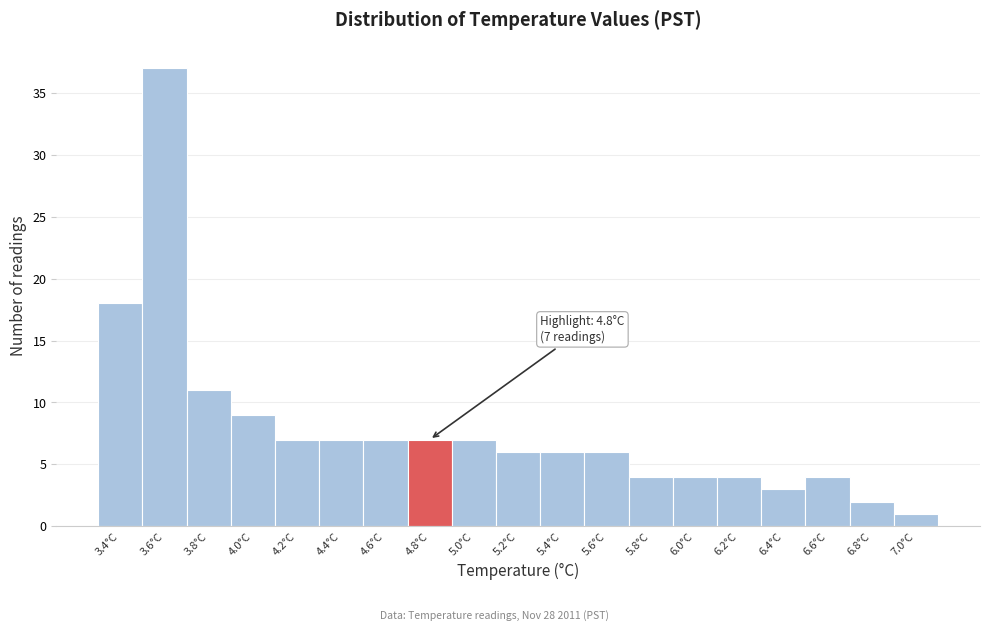

Over which range of the x-axis is the bar tallest?

3.5 to 3.7